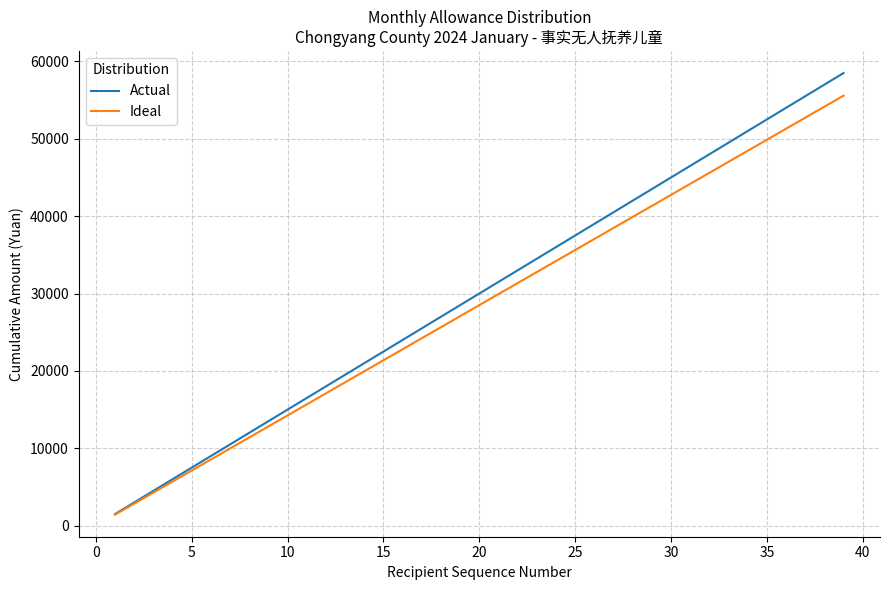

What is the lowest value of the Actual series?

1500